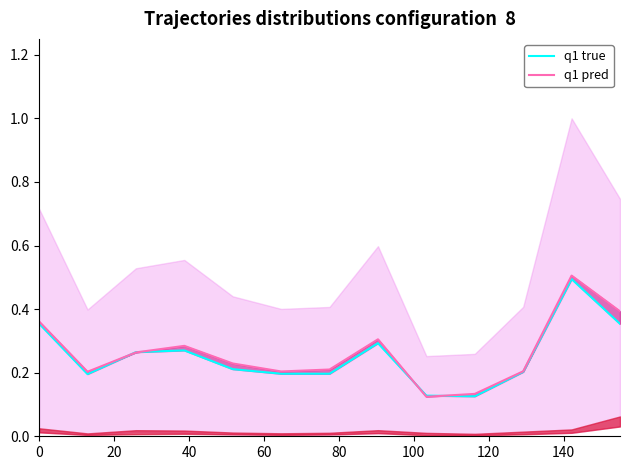

Reading right to left, extract all data points from this chart.

q1 true: 0.4	0.5	0.2	0.1	0.1	0.3	0.2	0.2	0.2	0.3	0.3	0.2	0.4
q1 pred: 0.4	0.5	0.2	0.1	0.1	0.3	0.2	0.2	0.2	0.3	0.3	0.2	0.4